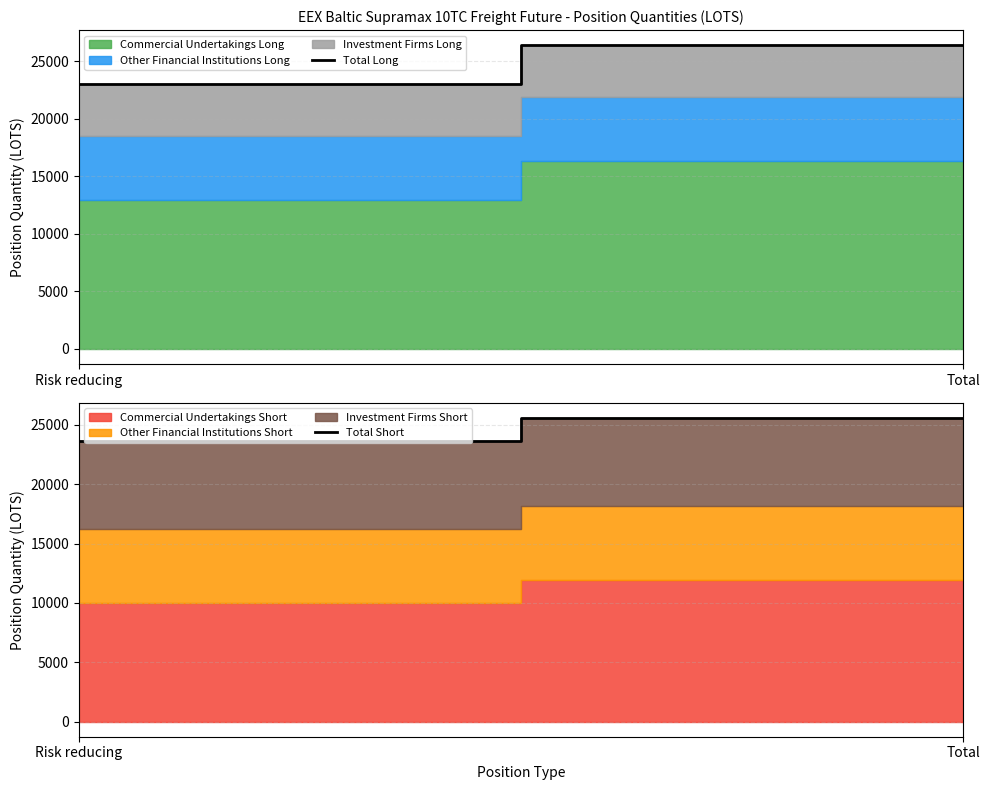

What is the sum of all Total Short values?

49239.4